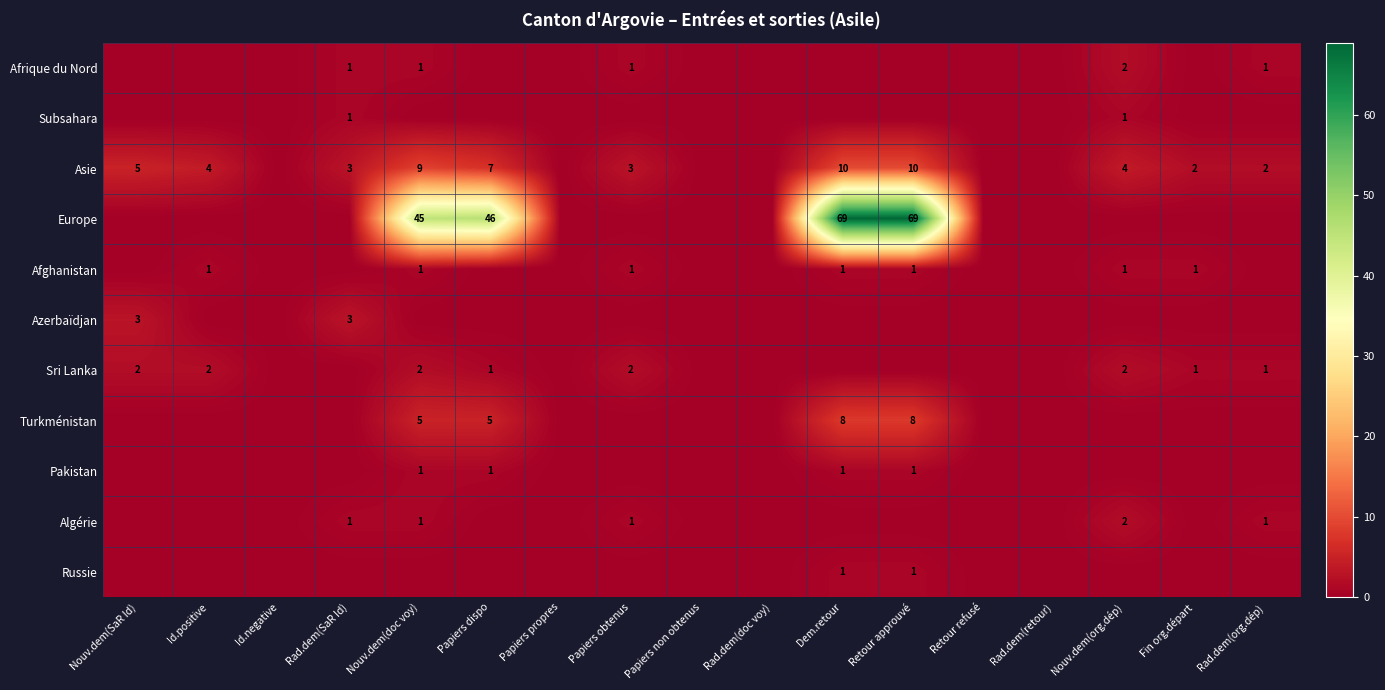

How many series are shown in this chart?

11